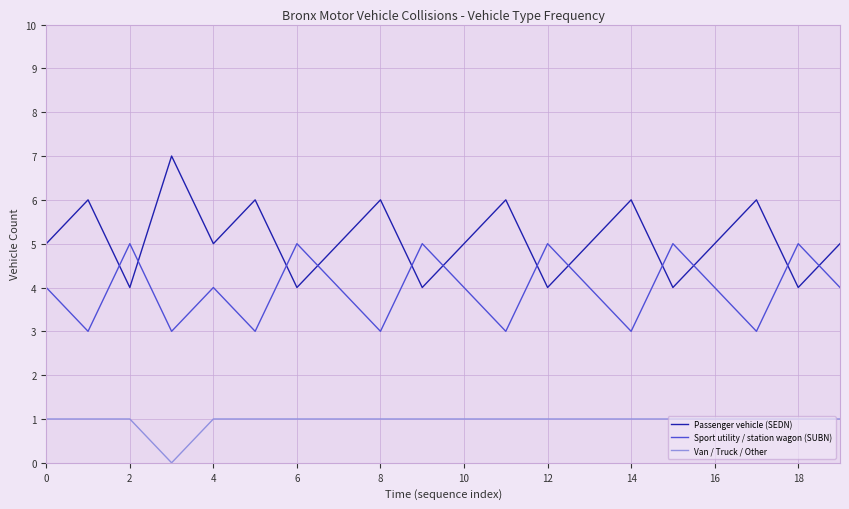

Rank the series by their maximum value, from lowest to highest.

Van / Truck / Other, Sport utility / station wagon (SUBN), Passenger vehicle (SEDN)